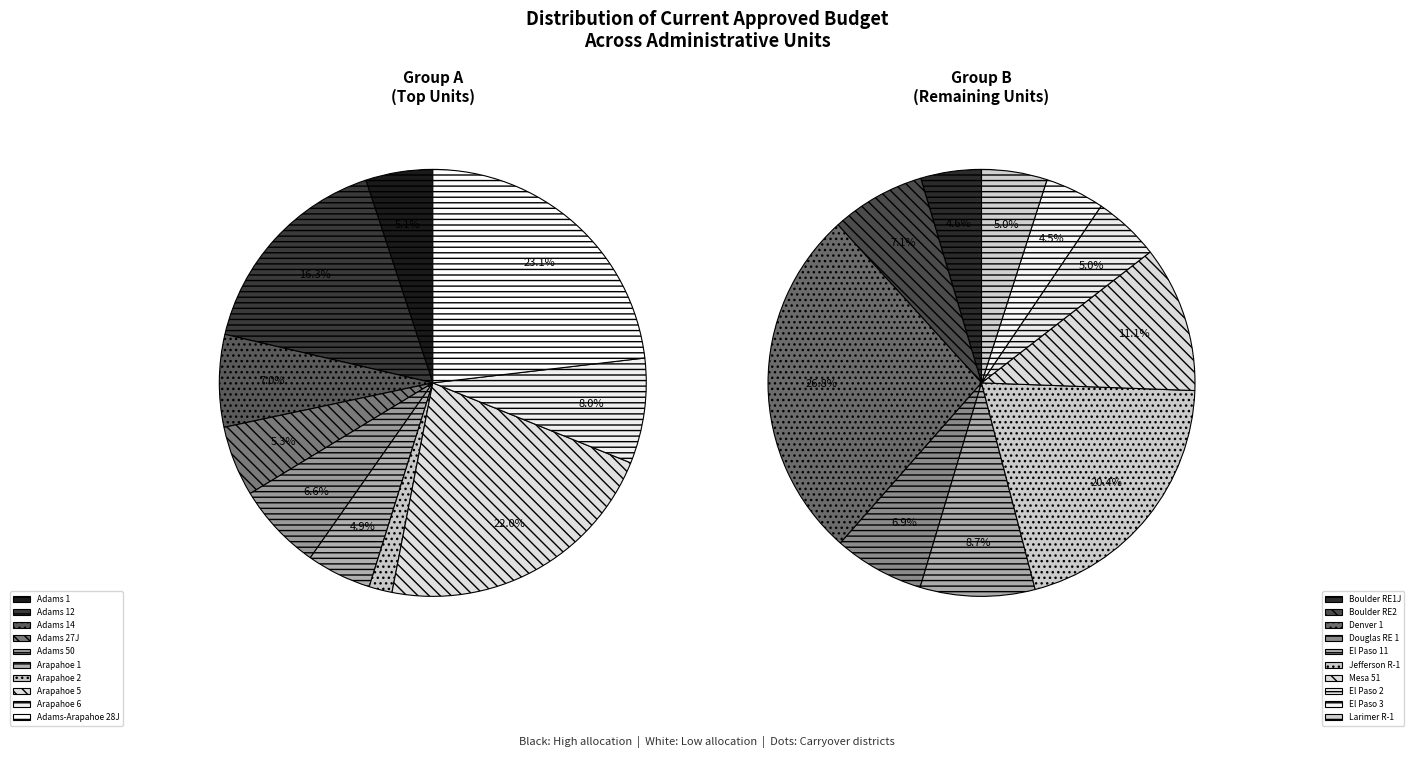

Does Adams 12 represent more than half of the total?

No